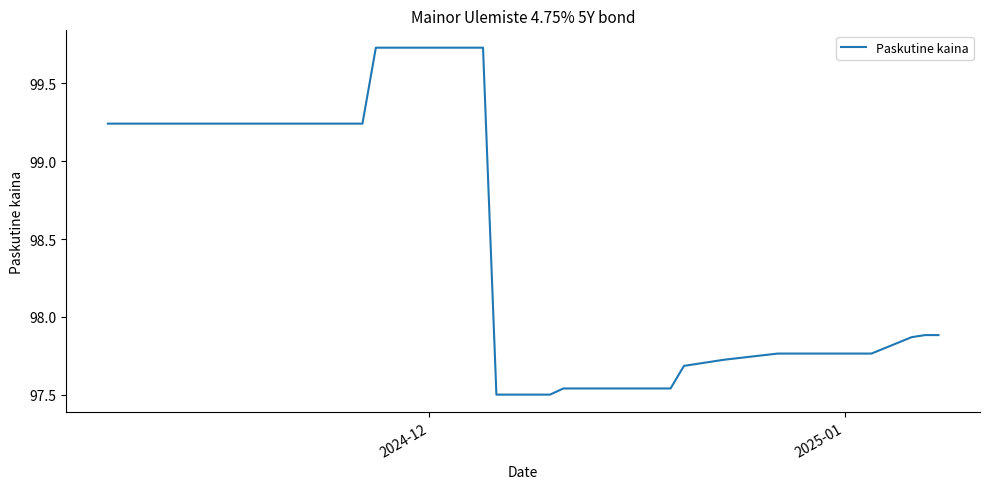

What is the difference between the maximum and minimum values?

2.2